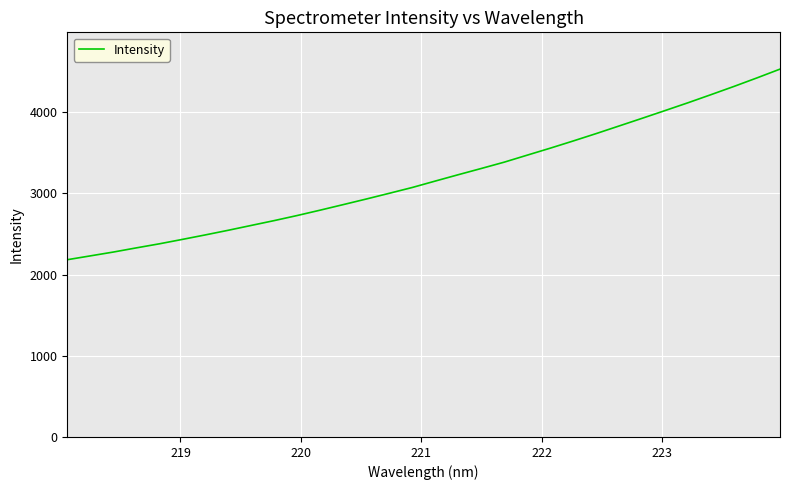

What is the maximum value shown in the chart?

4532.0